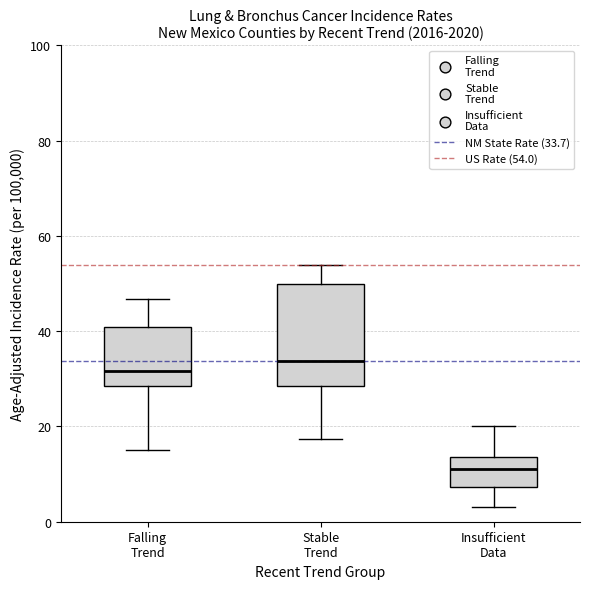

Which box is the tallest, from its lower edge to its upper edge?

Stable Trend